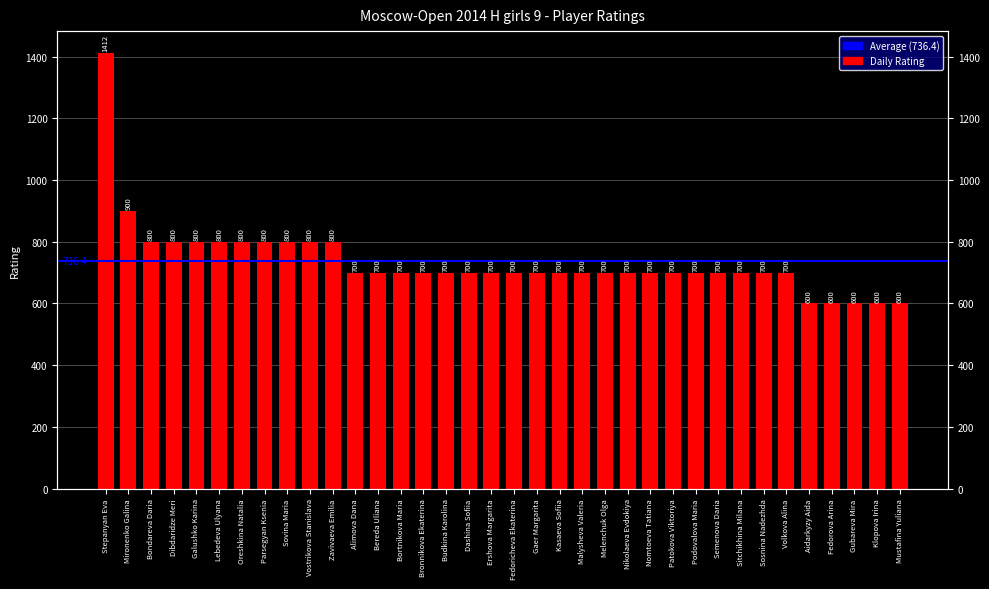

Are the bars horizontal?

No